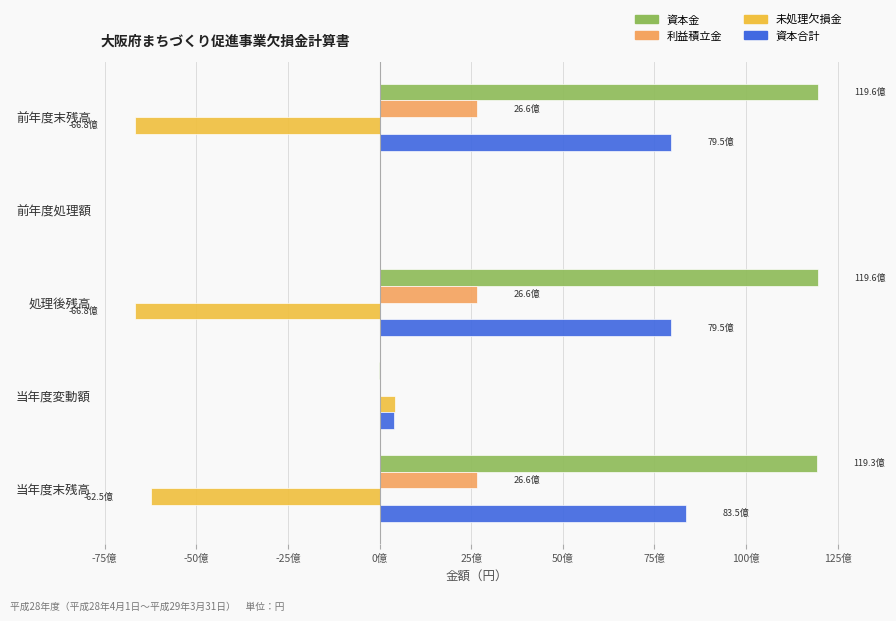

List the series in order of their overall mean, highest first.

資本金, 資本合計, 利益積立金, 未処理欠損金